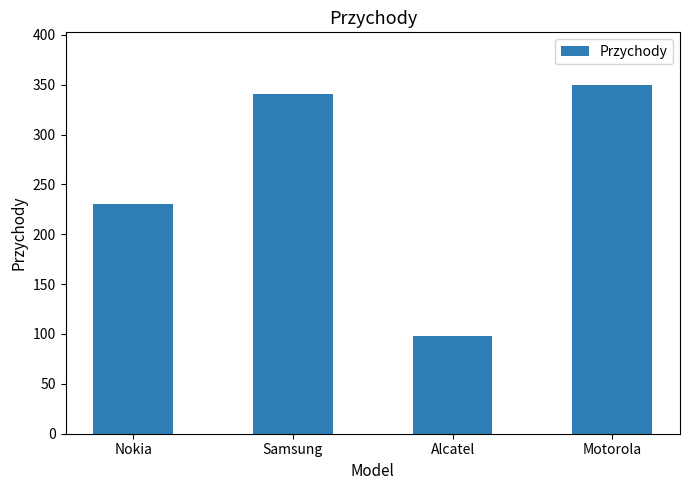

Where is the data nearest to the value 224?

Nokia